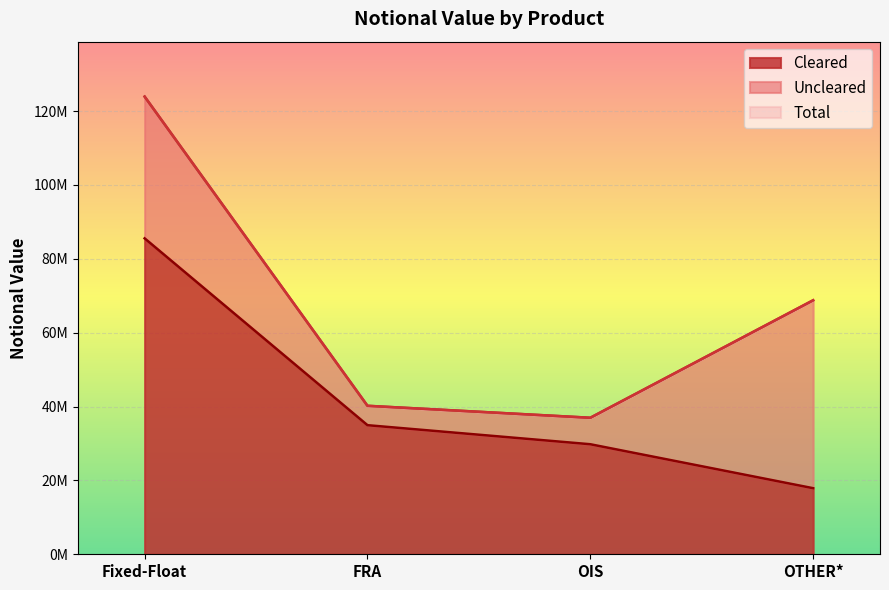

Which series has the largest total across all categories?

Total